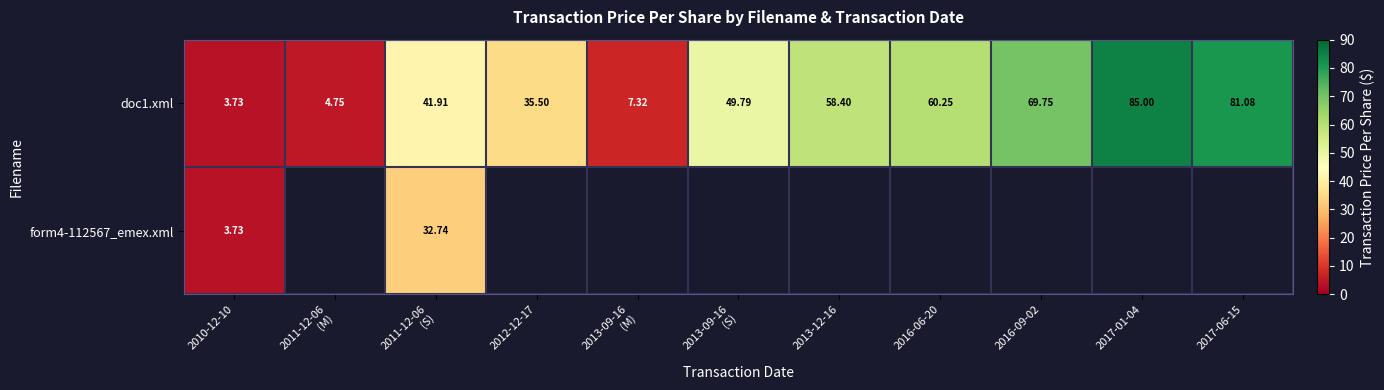

How many data points in doc1.xml are less than 49?

5